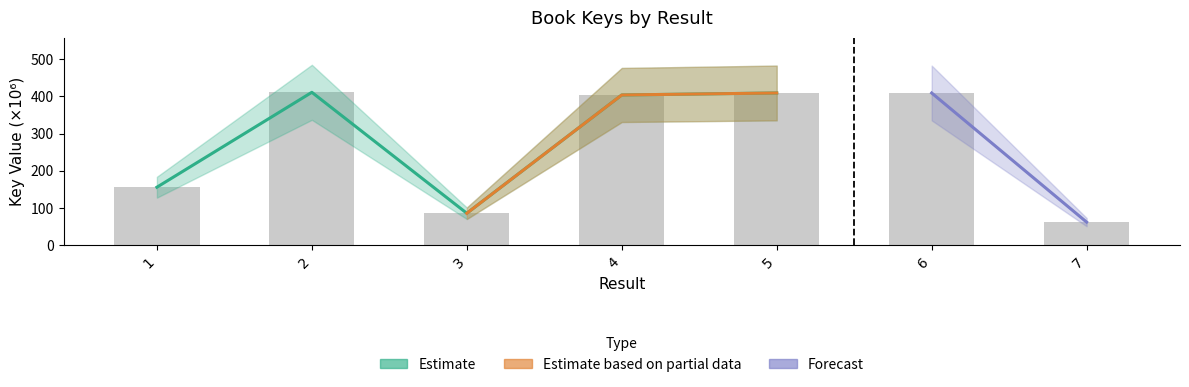

Does the chart contain any negative values?

No